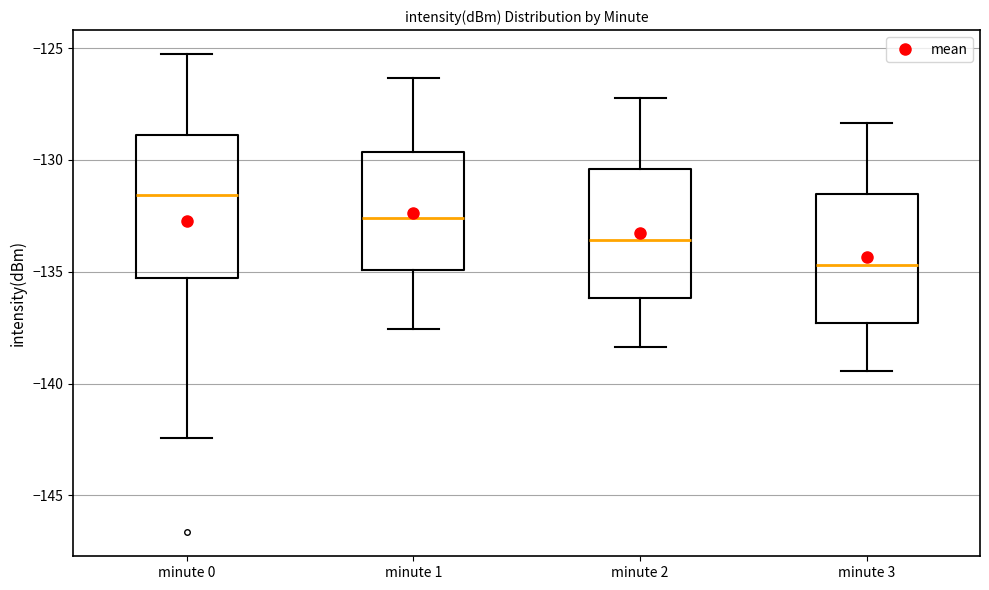

Which box is the tallest, from its lower edge to its upper edge?

minute 0